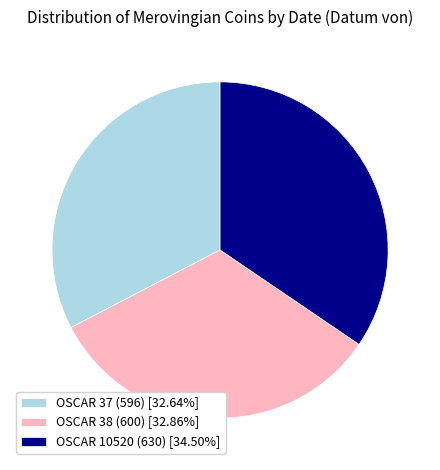

The OSCAR 38 (600) slice represents 33% of the pie. True or false?

True